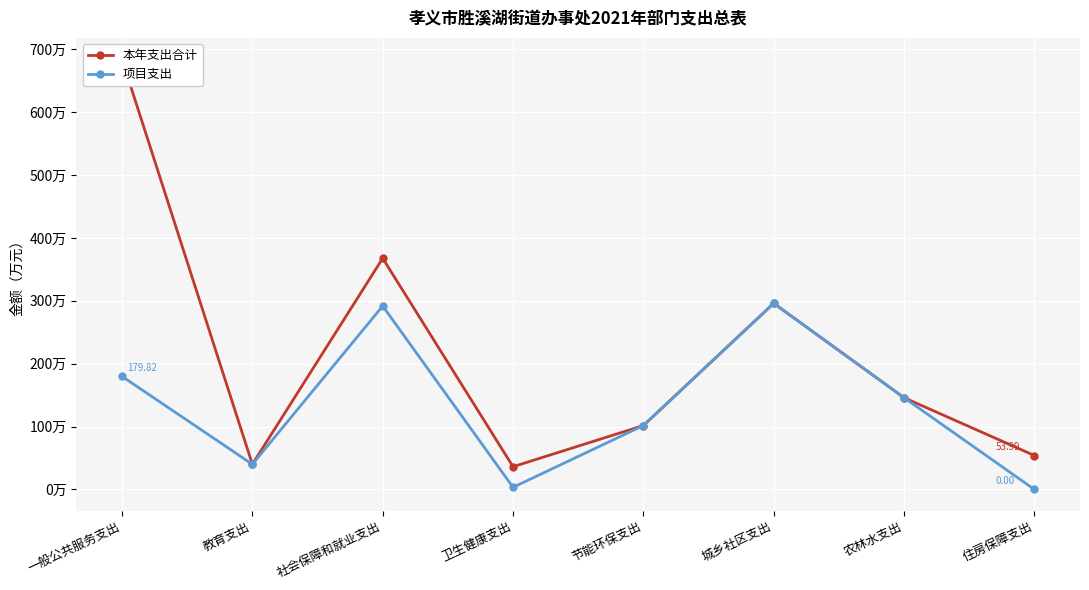

True or false: 本年支出合计 and 项目支出 intersect in this chart.

False